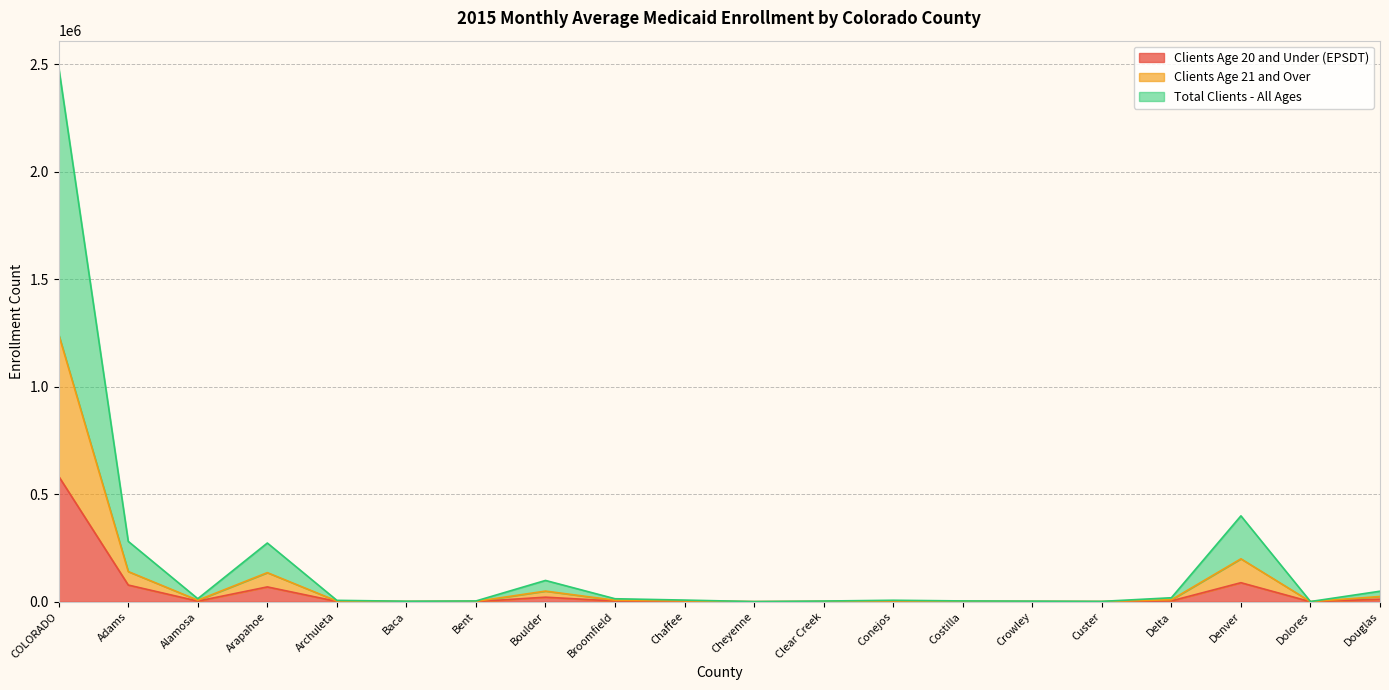

At how many categories does at least one series exceed 2332496?

1